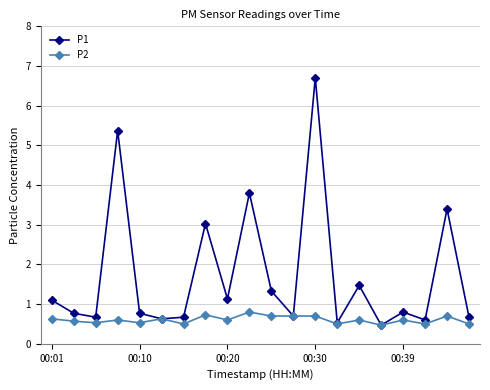

What are all the series names shown in the legend?

P1, P2